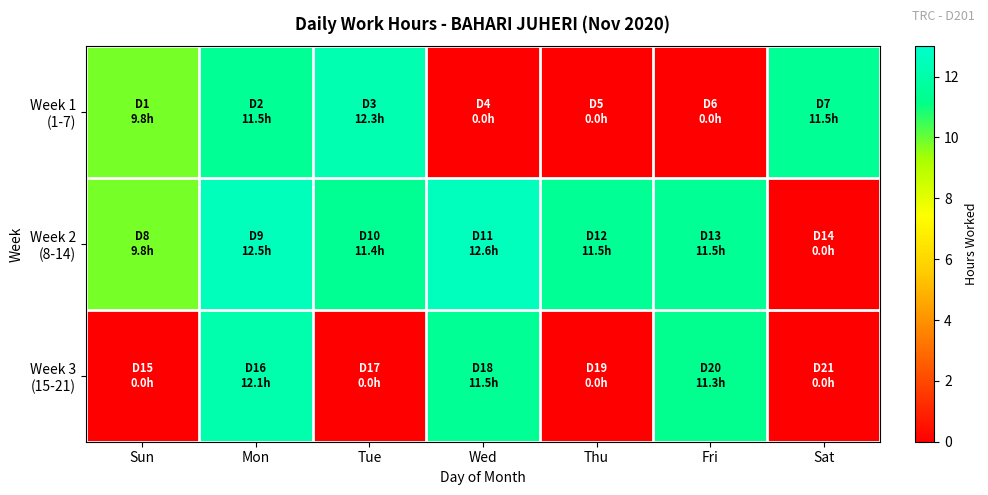

How many data points does each series have?

7